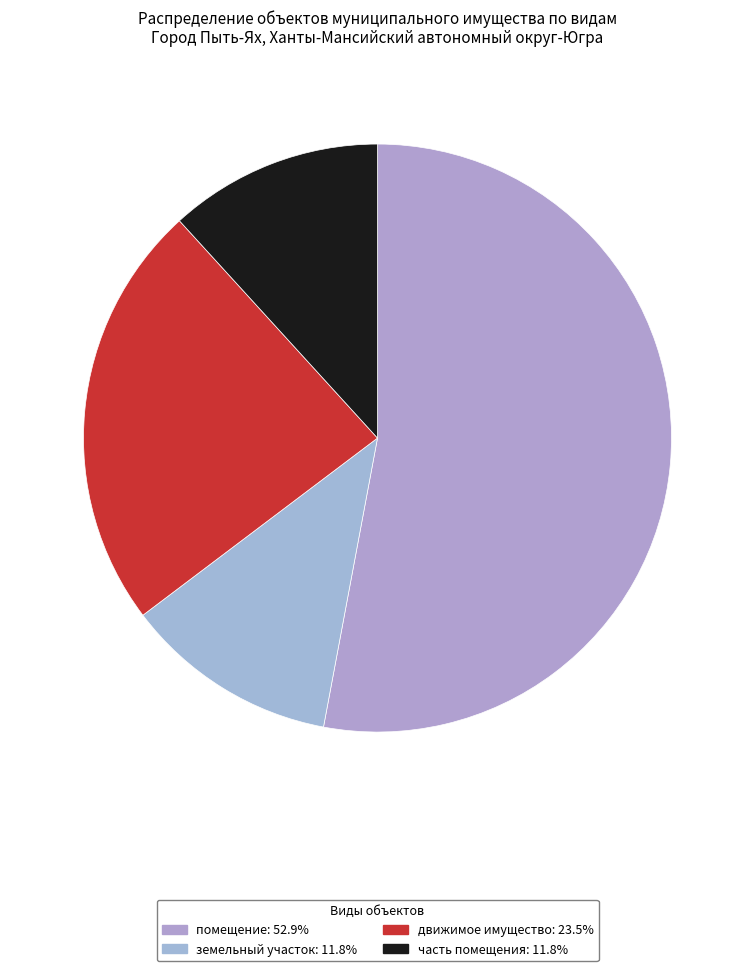

Is часть помещения the majority of the pie?

No